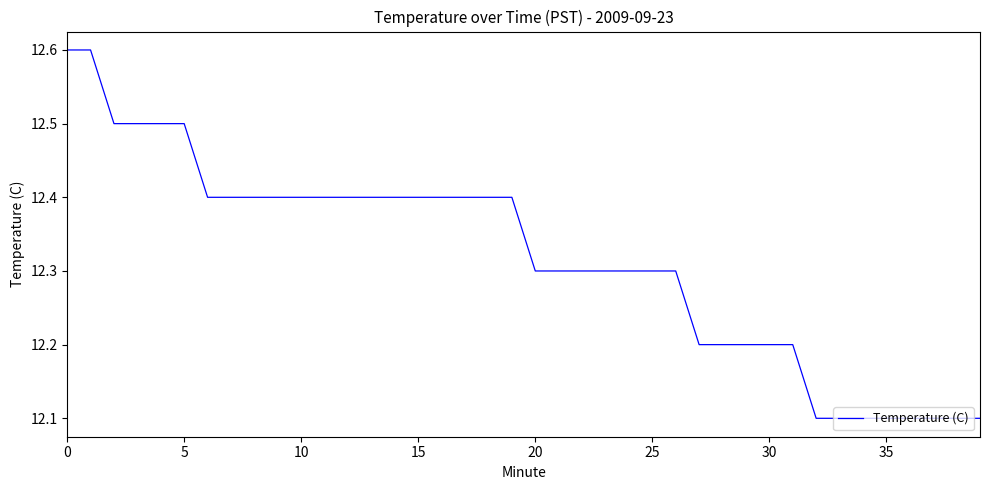

How many lines are shown in the chart?

1